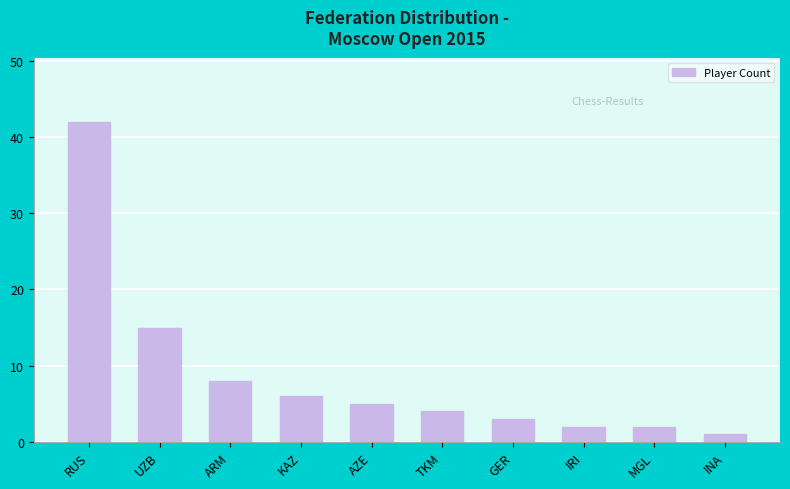

What position from the right is UZB?

9